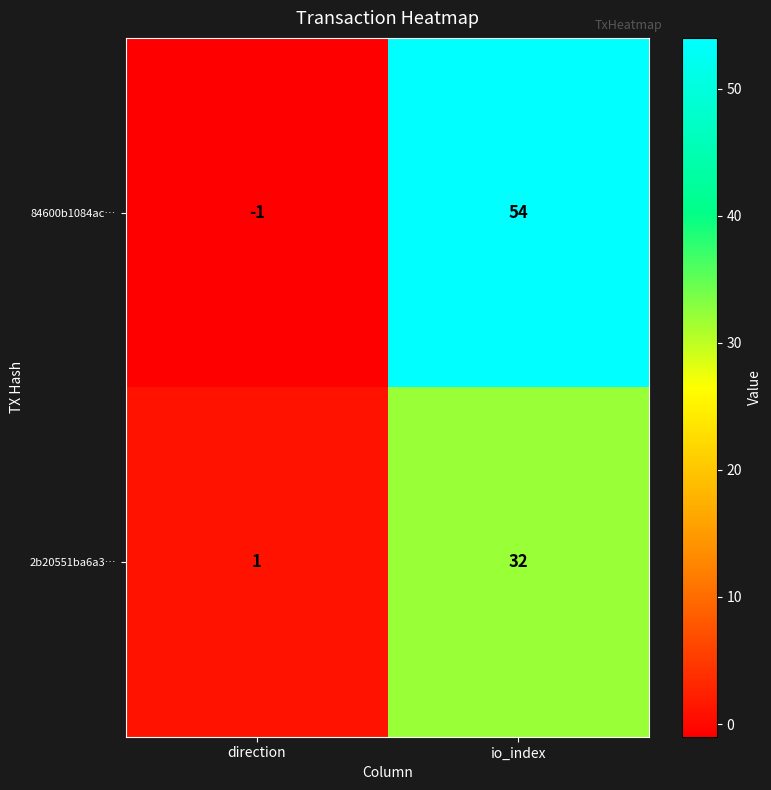

What is the difference between the maximum and minimum values in the 2b20551ba6a3… series?

31